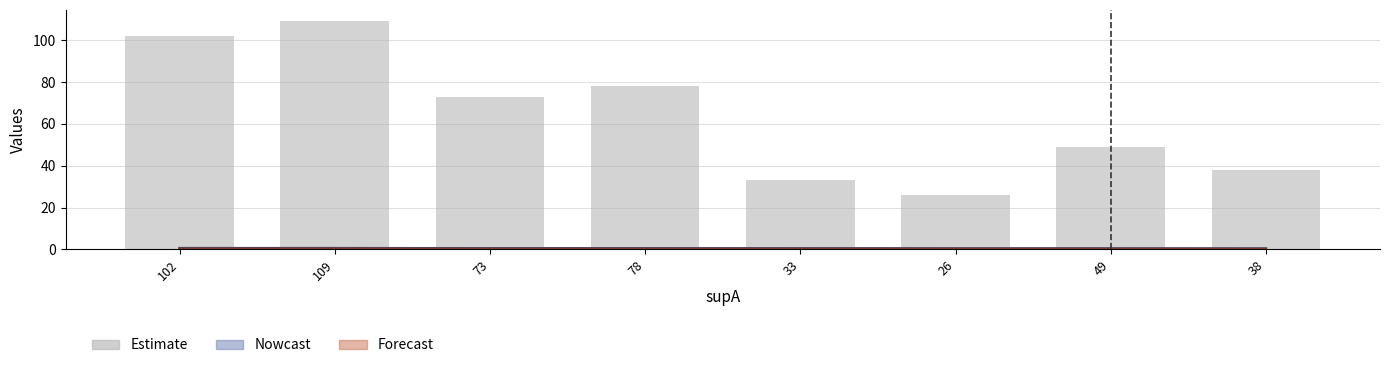

List the labels in order of value, largest first.

109, 102, 78, 73, 49, 38, 33, 26